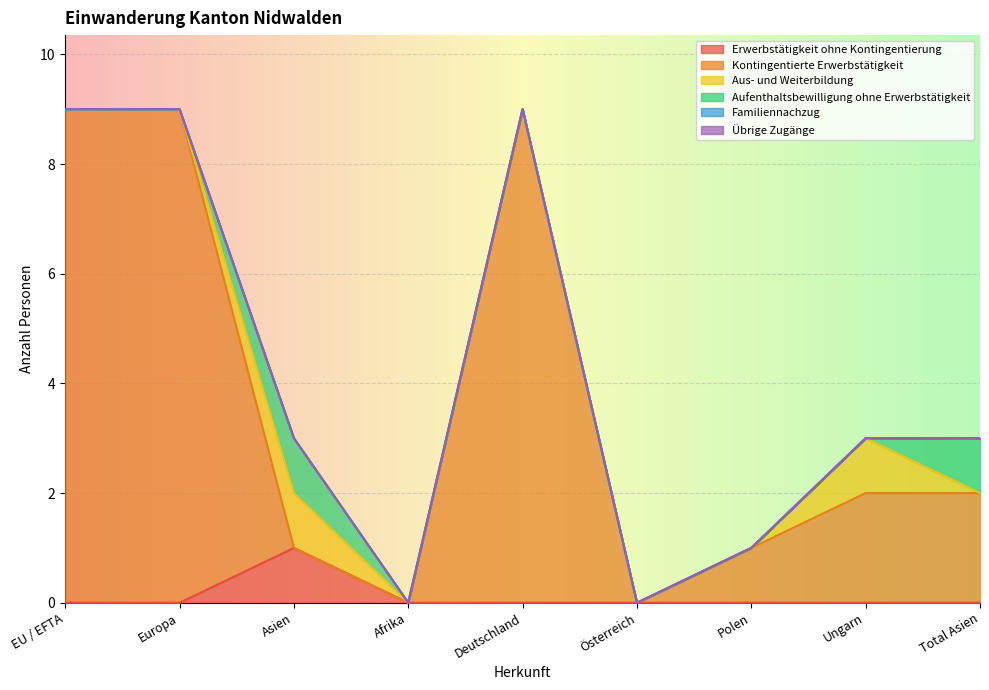

At which category is the sum across all series the highest?

EU / EFTA